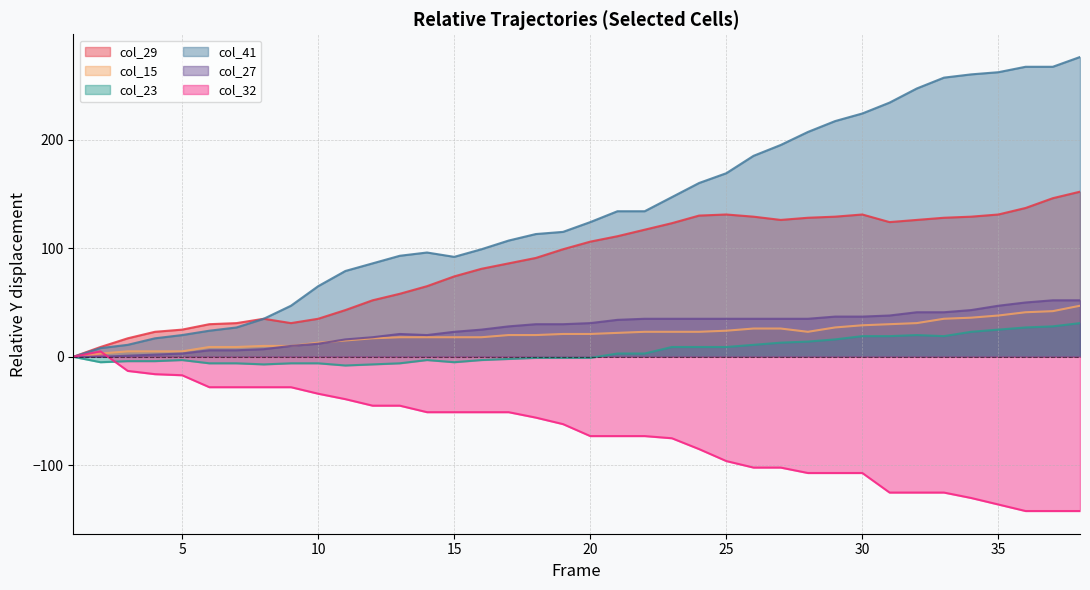

List the labels in order of col_15 value, largest first.

38, 37, 36, 35, 34, 33, 32, 31, 30, 29, 26, 27, 25, 22, 23, 24, 28, 21, 19, 20, 17, 18, 13, 14, 15, 16, 12, 11, 10, 8, 9, 6, 7, 3, 4, 5, 2, 1